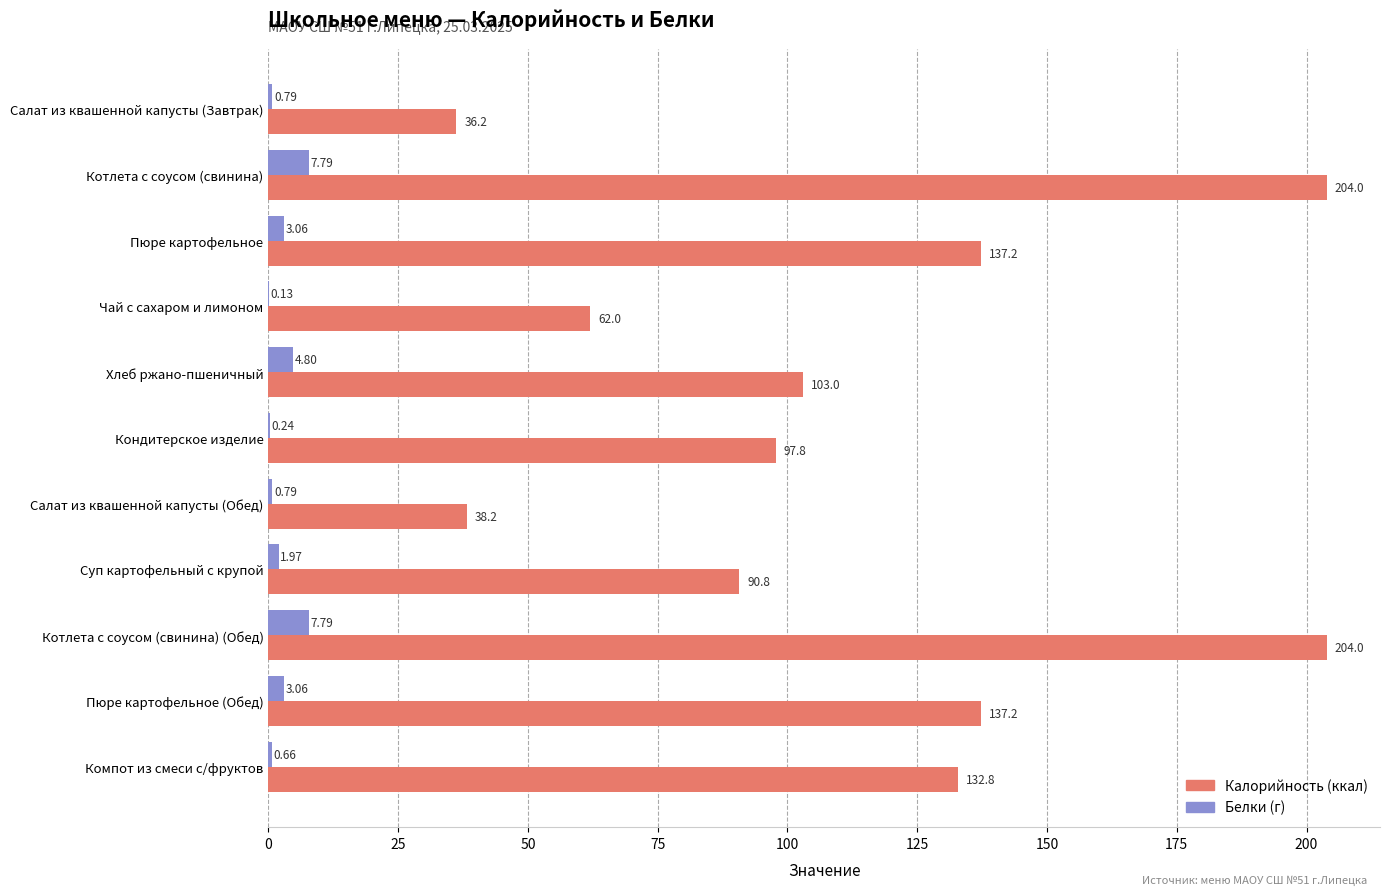

What is the total value across all series at Пюре картофельное (Обед)?

140.3